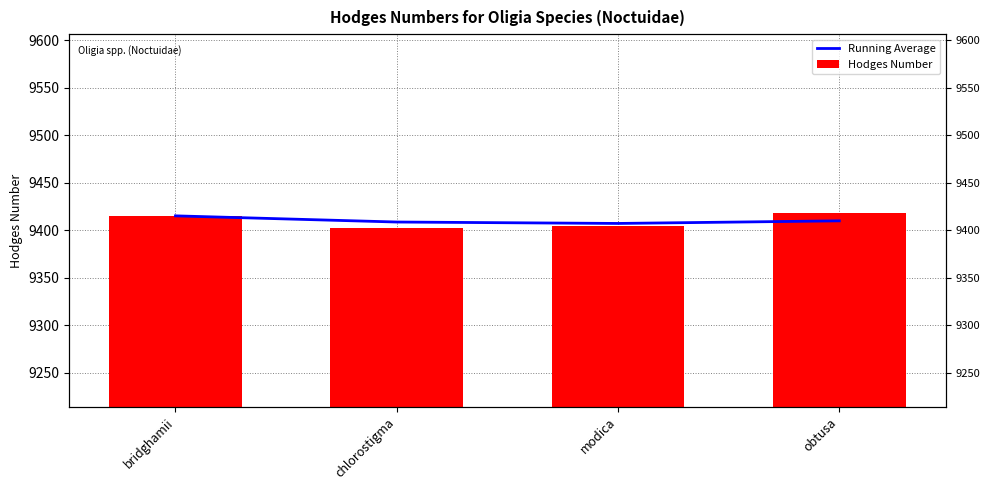

How many groups of bars are there?

4